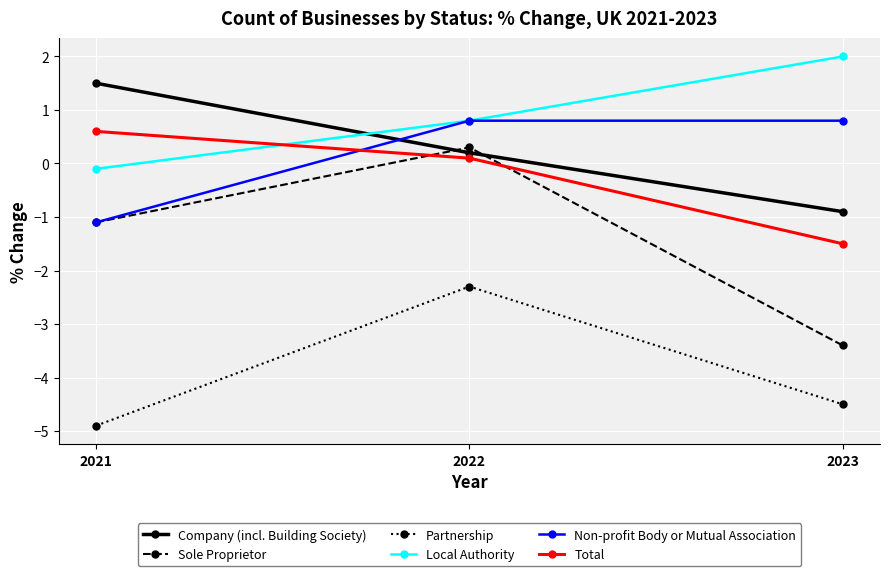

How many lines are shown in the chart?

6